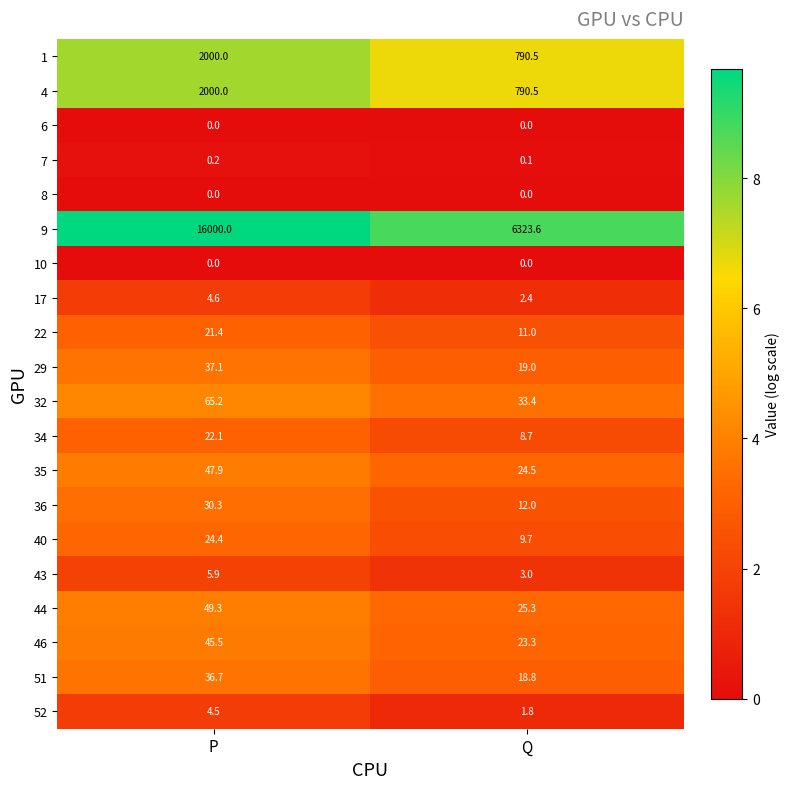

At which label is 32 closest to 49?

Q